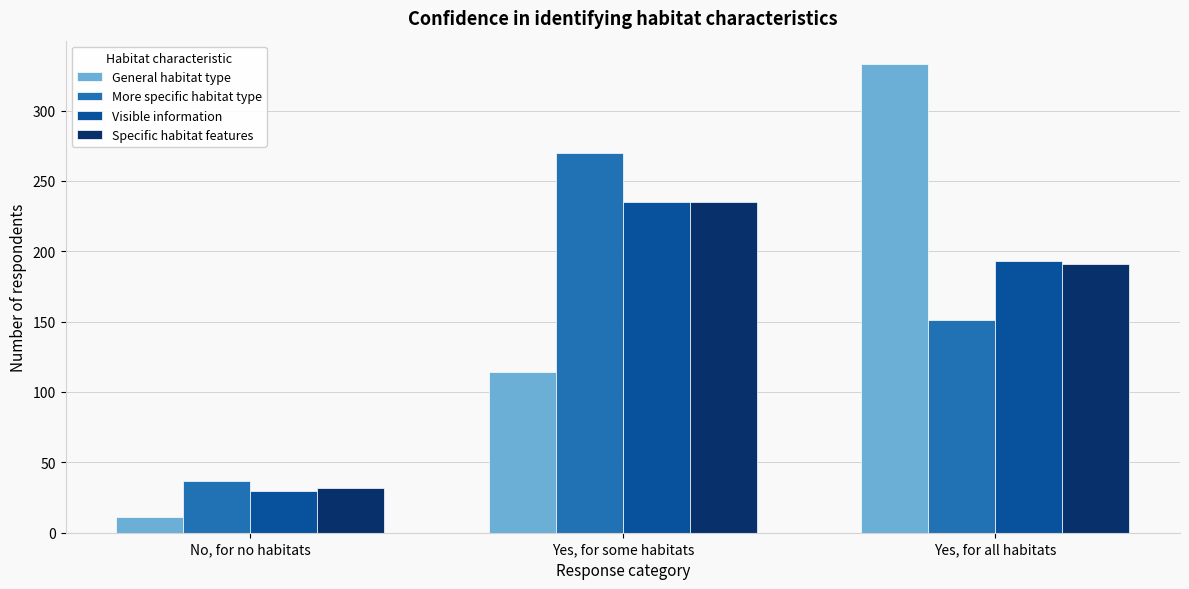

Reading right to left, extract all data points from this chart.

General habitat type: 333	114	11
More specific habitat type: 151	270	37
Visible information: 193	235	30
Specific habitat features: 191	235	32